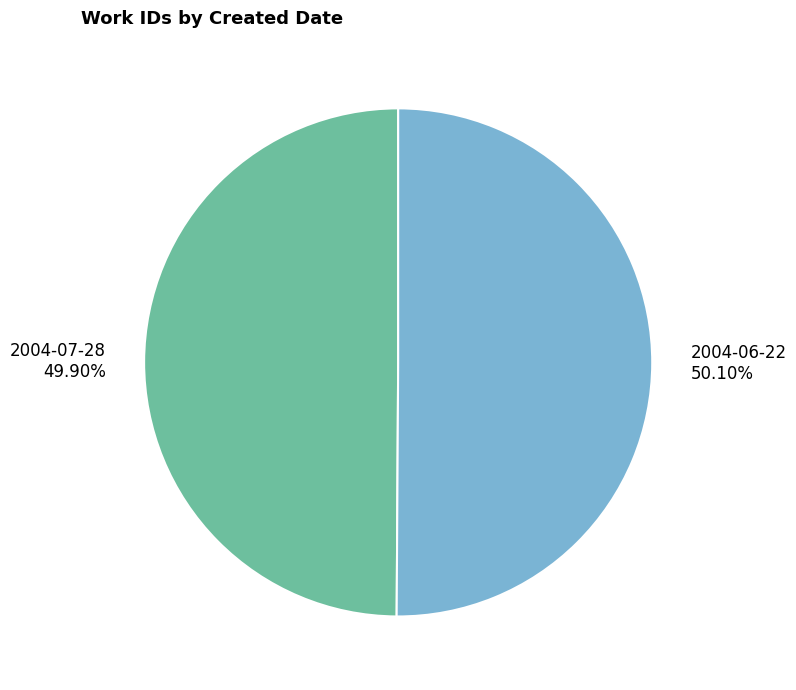

How many segments does this pie chart have?

2